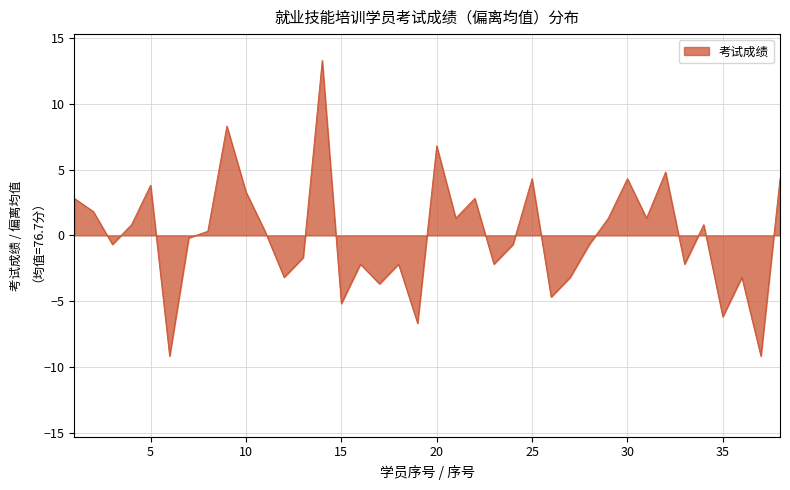

What is the greatest value displayed?

13.3